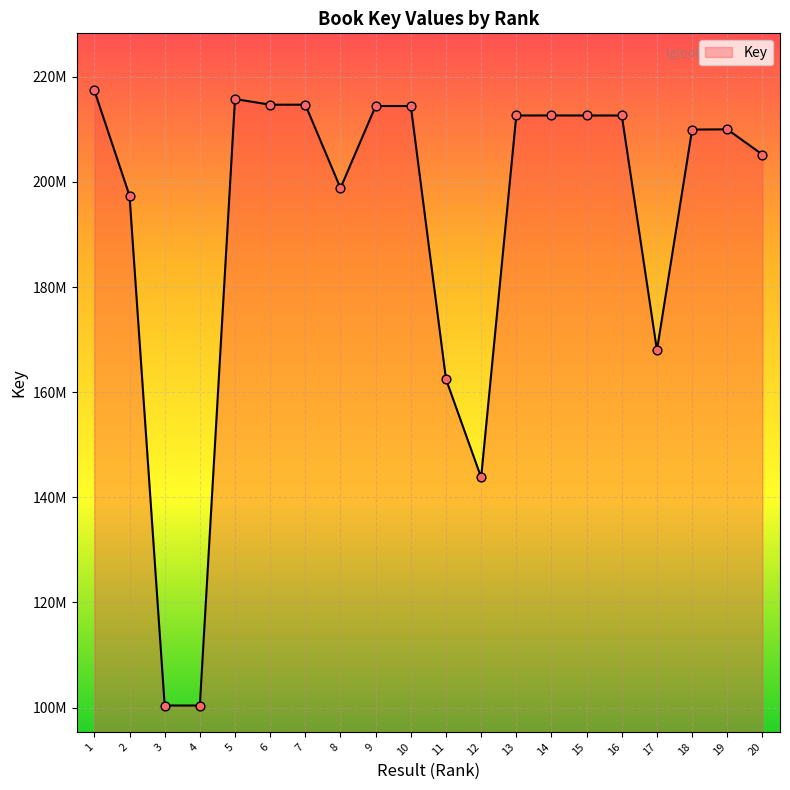

Does the chart have visible grid lines?

Yes